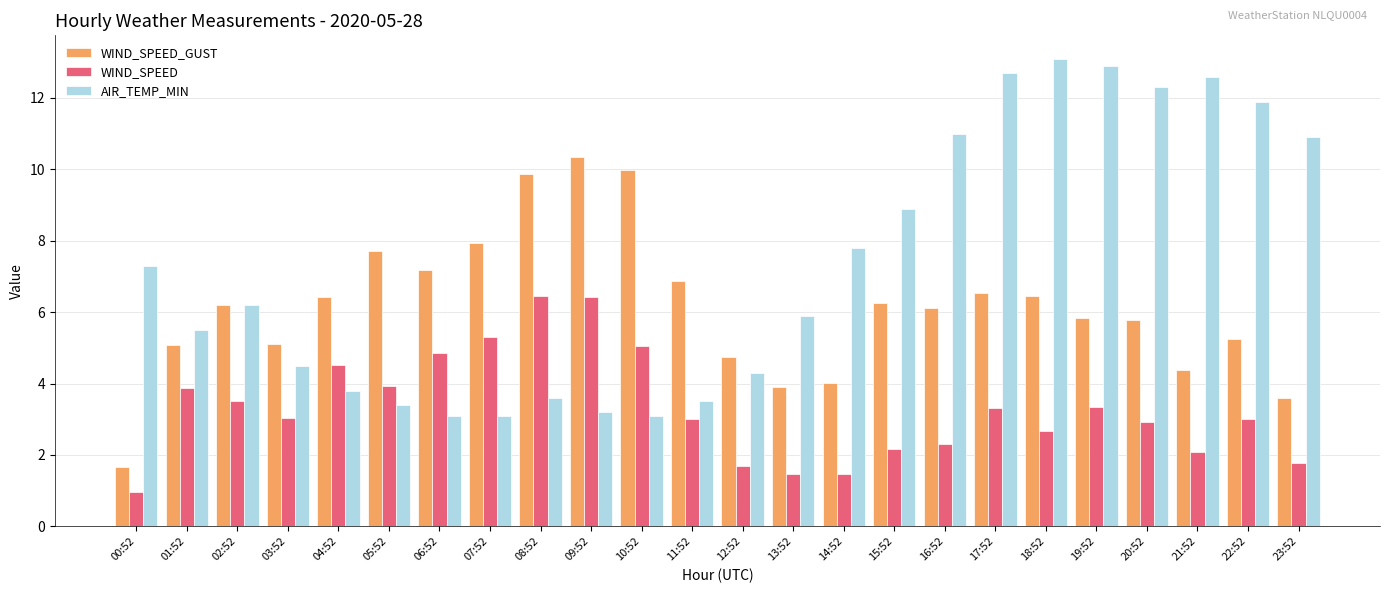

At which category does the chart reach its minimum across all series?

00:52